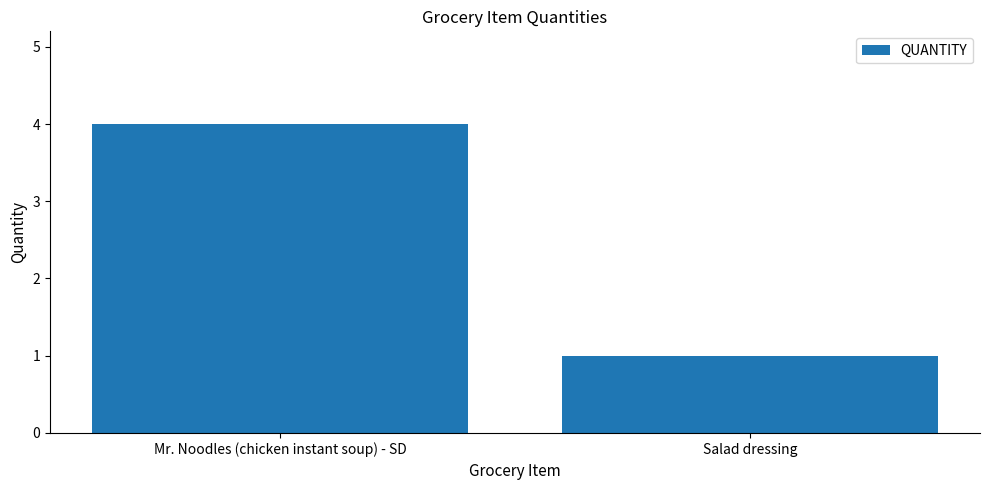

The chart shows a value of 7 at Mr. Noodles (chicken instant soup) - SD. True or false?

False